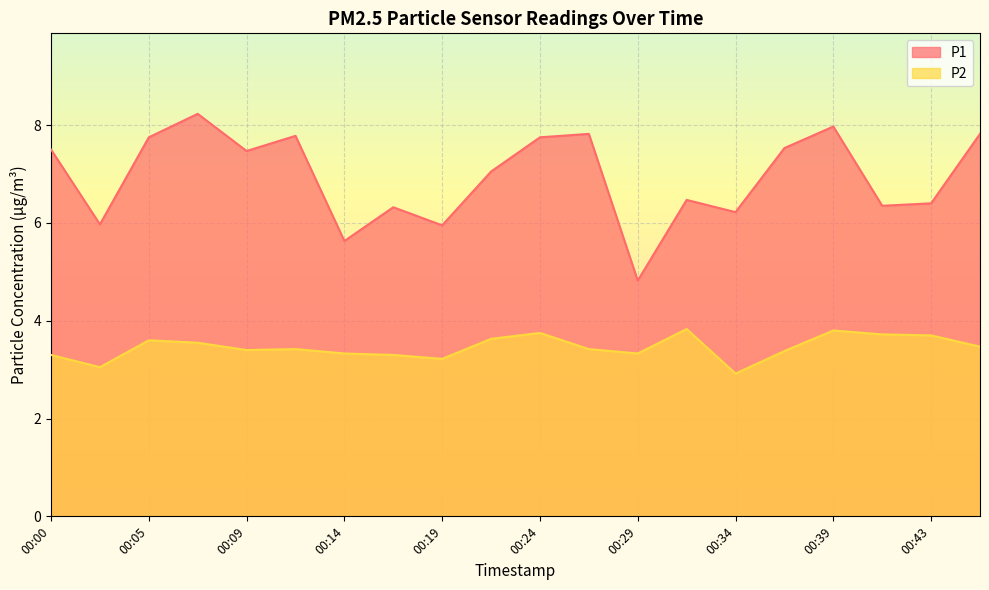

Reading right to left, list all the values displayed in this chart.

P1: 00:46=7.8	00:43=6.4	00:41=6.3	00:39=8.0	00:36=7.5	00:34=6.2	00:31=6.5	00:29=4.8	00:26=7.8	00:24=7.8	00:22=7.0	00:19=6.0	00:17=6.3	00:14=5.6	00:12=7.8	00:09=7.5	00:07=8.2	00:05=7.8	00:02=6.0	00:00=7.5
P2: 00:46=3.5	00:43=3.7	00:41=3.7	00:39=3.8	00:36=3.4	00:34=2.9	00:31=3.8	00:29=3.3	00:26=3.4	00:24=3.8	00:22=3.6	00:19=3.2	00:17=3.3	00:14=3.3	00:12=3.4	00:09=3.4	00:07=3.5	00:05=3.6	00:02=3.0	00:00=3.3